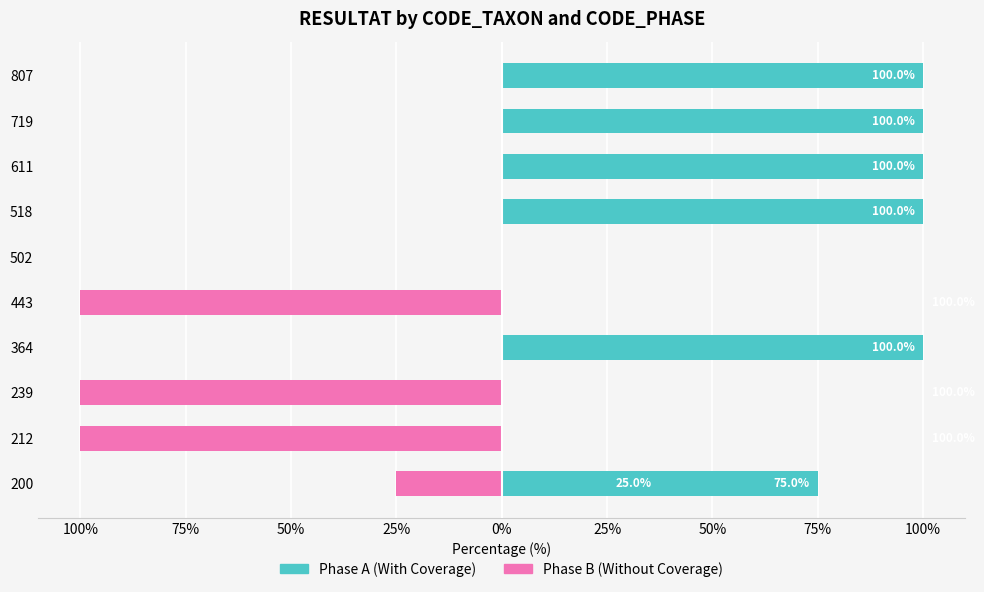

Between 212 and 719, which is larger?

719